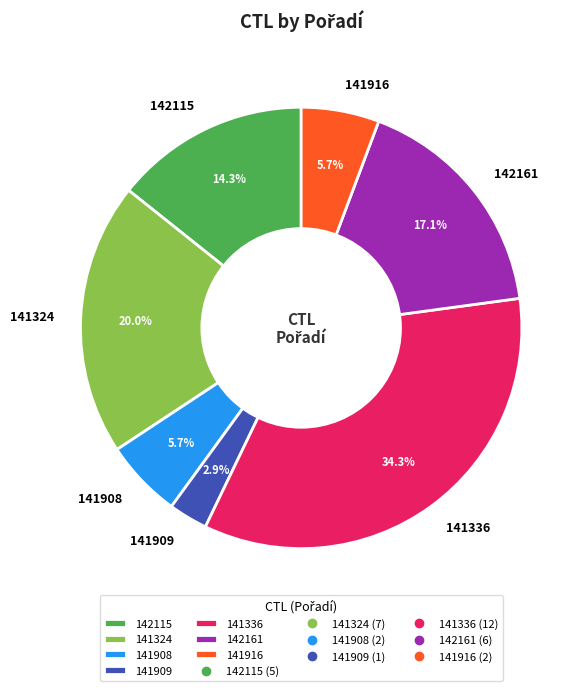

How many segments does this pie chart have?

7